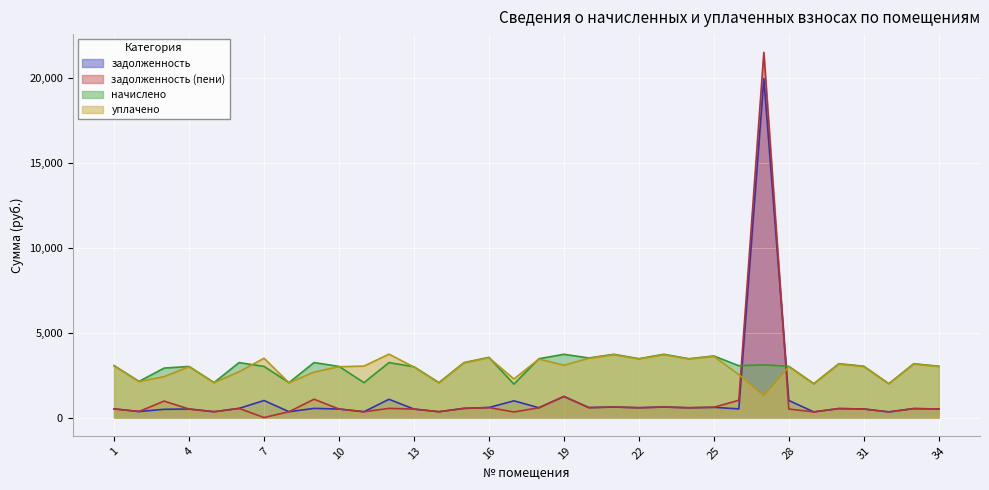

What is the maximum value shown in the chart?

21504.0